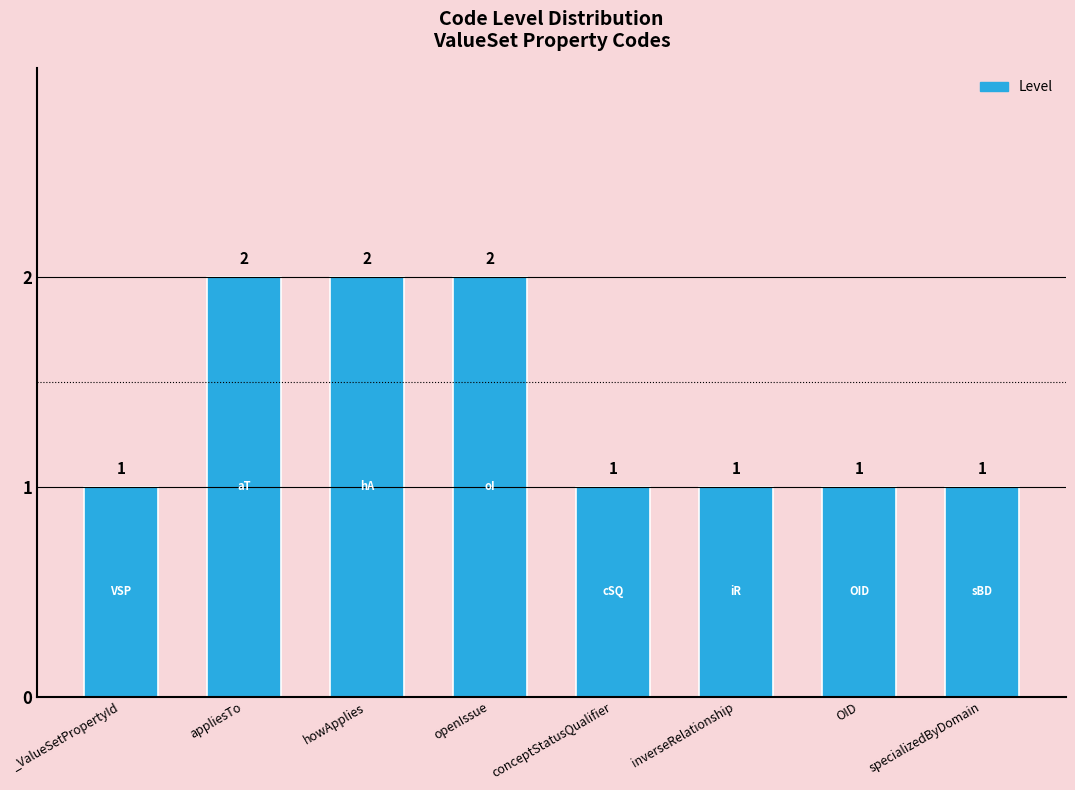

What is the ratio of the value at appliesTo to the value at OID?

2.0